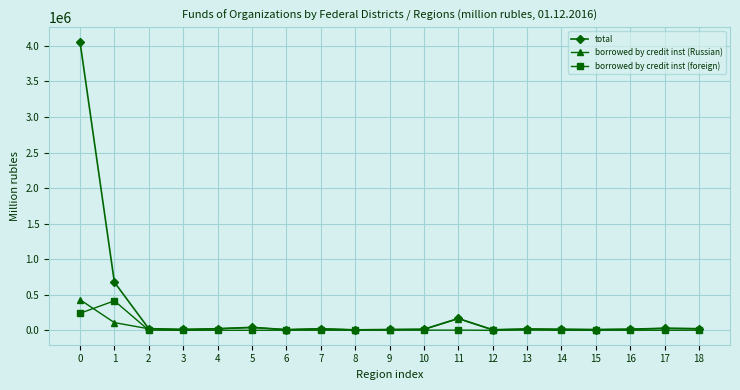

True or false: borrowed by credit inst (Russian) has more than 0 points higher than both neighbors.

True